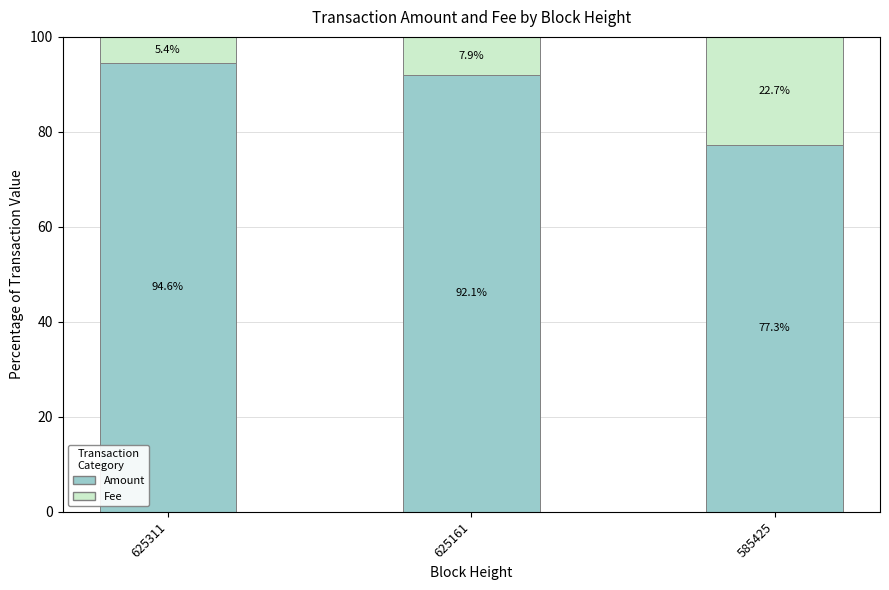

What is the sum of all Amount values?

263.9